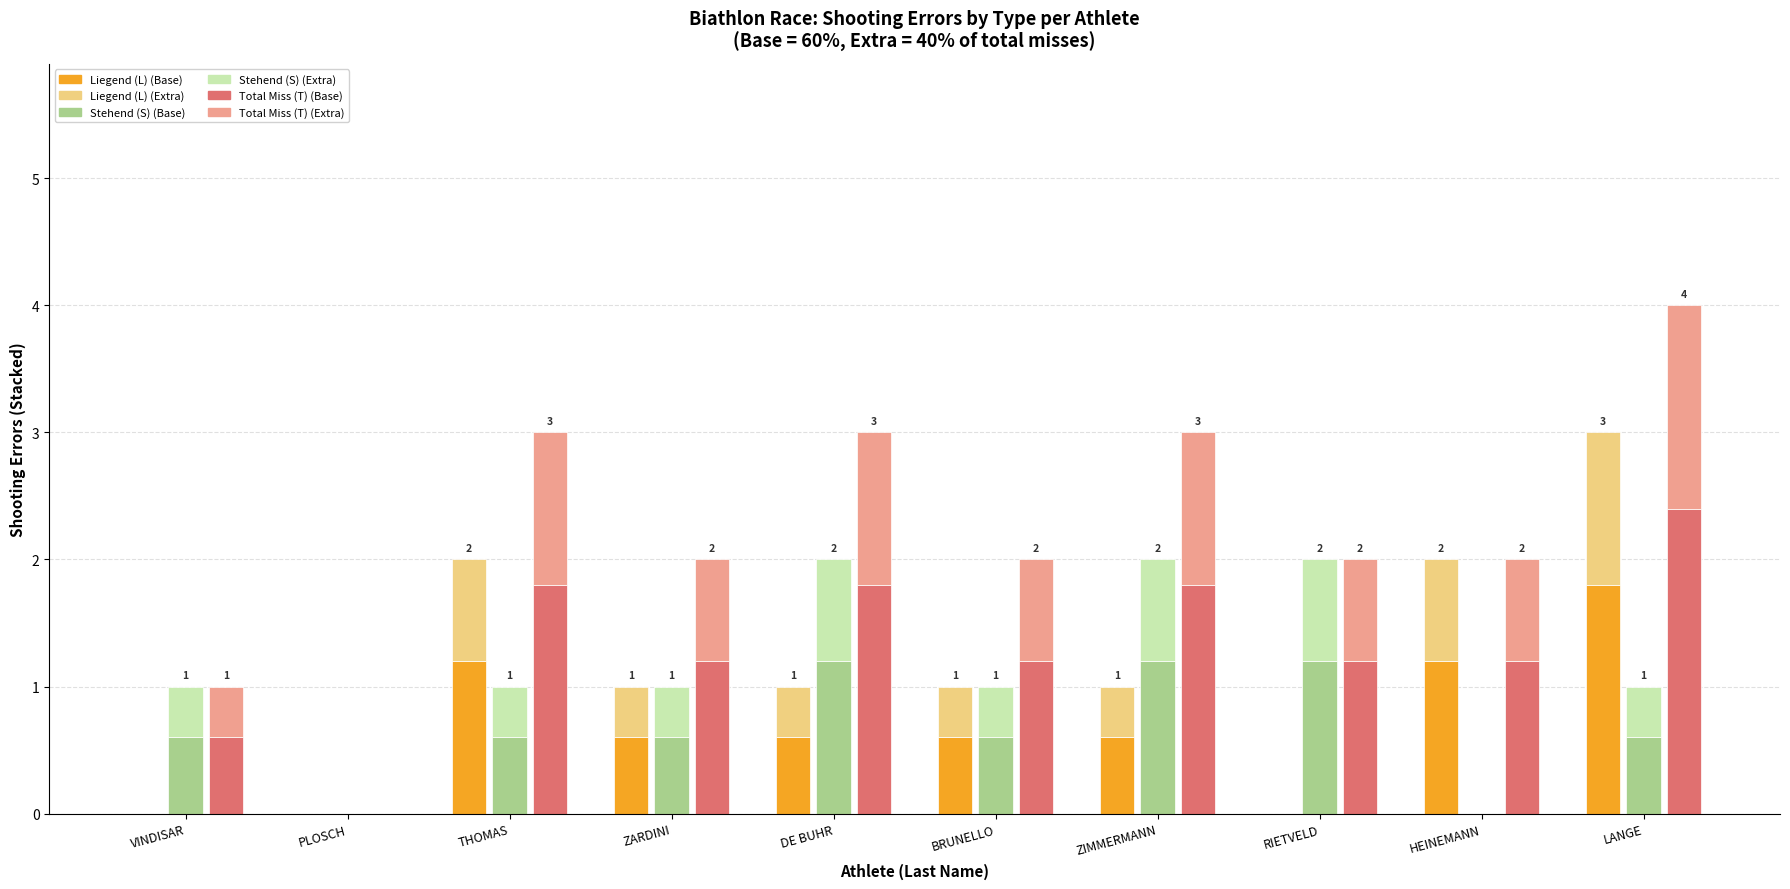

What is the difference between the second highest and minimum values in the Liegend (L) Extra series?

0.8